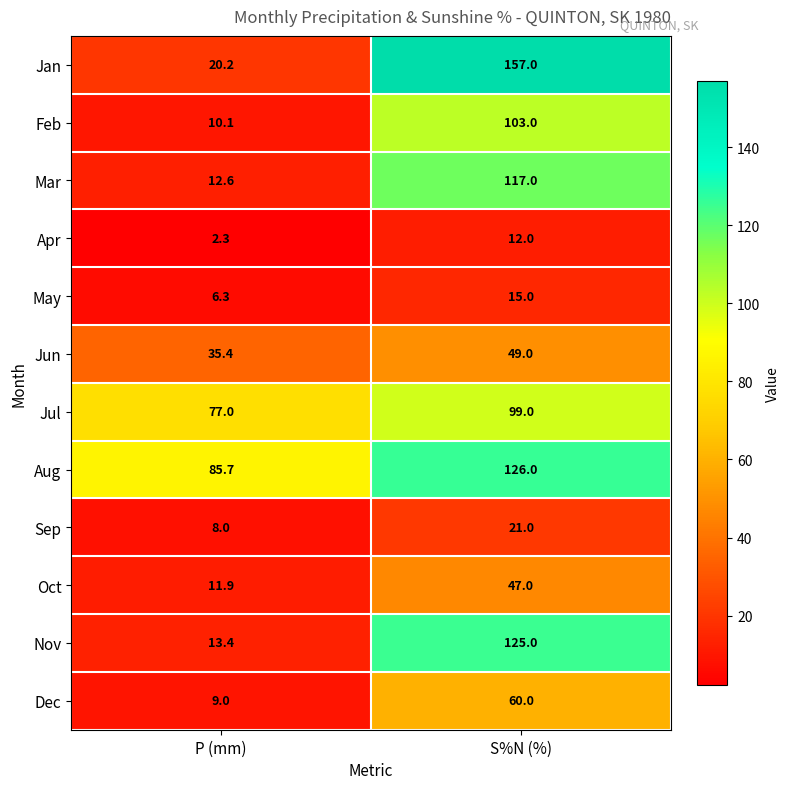

Reading right to left, extract all data points from this chart.

Jan: 157.0	20.2
Feb: 103.0	10.1
Mar: 117.0	12.6
Apr: 12.0	2.3
May: 15.0	6.3
Jun: 49.0	35.4
Jul: 99.0	77.0
Aug: 126.0	85.7
Sep: 21.0	8.0
Oct: 47.0	11.9
Nov: 125.0	13.4
Dec: 60.0	9.0